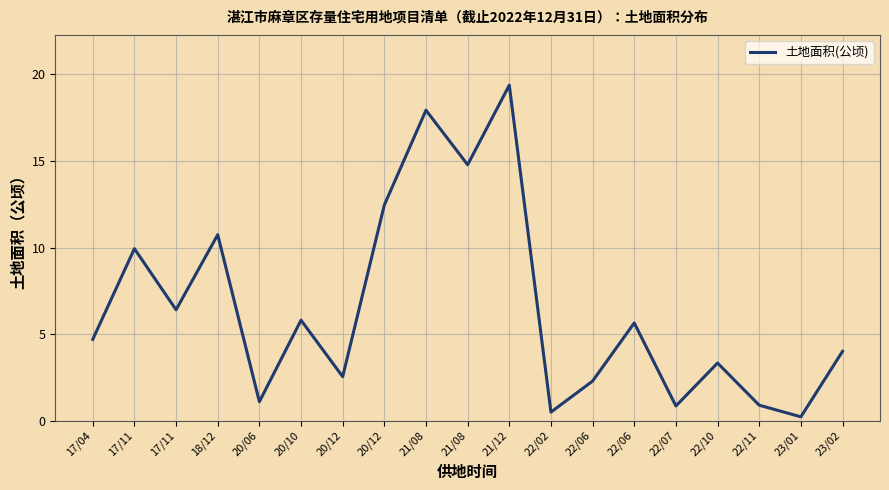

At which label is the value closest to 9?

17/11